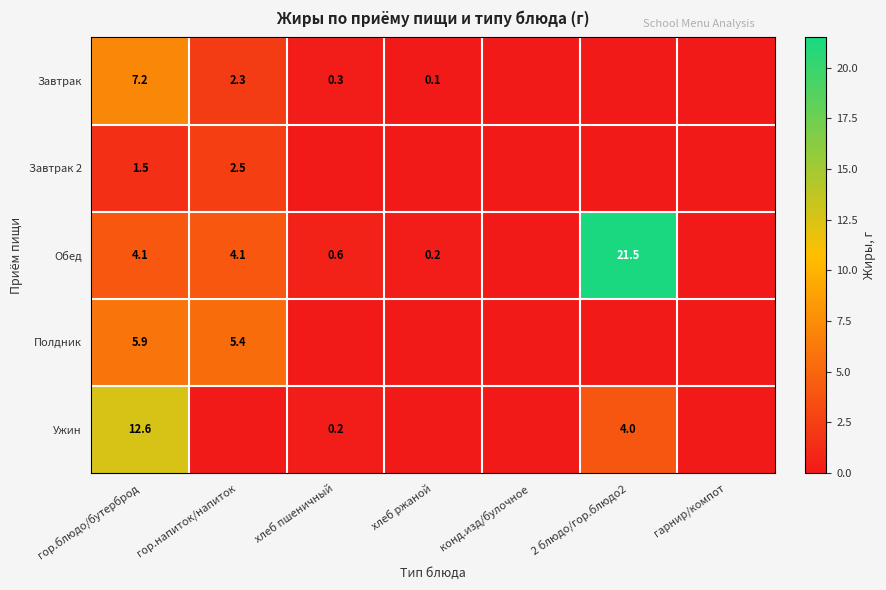

Which category has the highest value across all series?

2 блюдо/гор.блюдо2